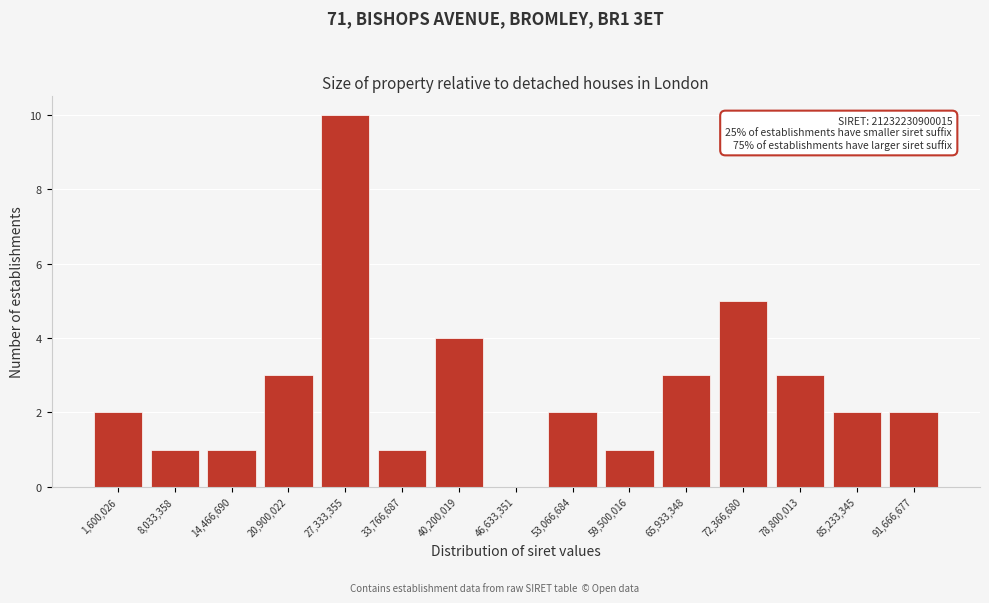

Reading left to right, list all the values displayed in this chart.

1,600,026=2	8,033,358=1	14,466,690=1	20,900,022=3	27,333,355=10	33,766,687=1	40,200,019=4	46,633,351=0	53,066,684=2	59,500,016=1	65,933,348=3	72,366,680=5	78,800,013=3	85,233,345=2	91,666,677=2